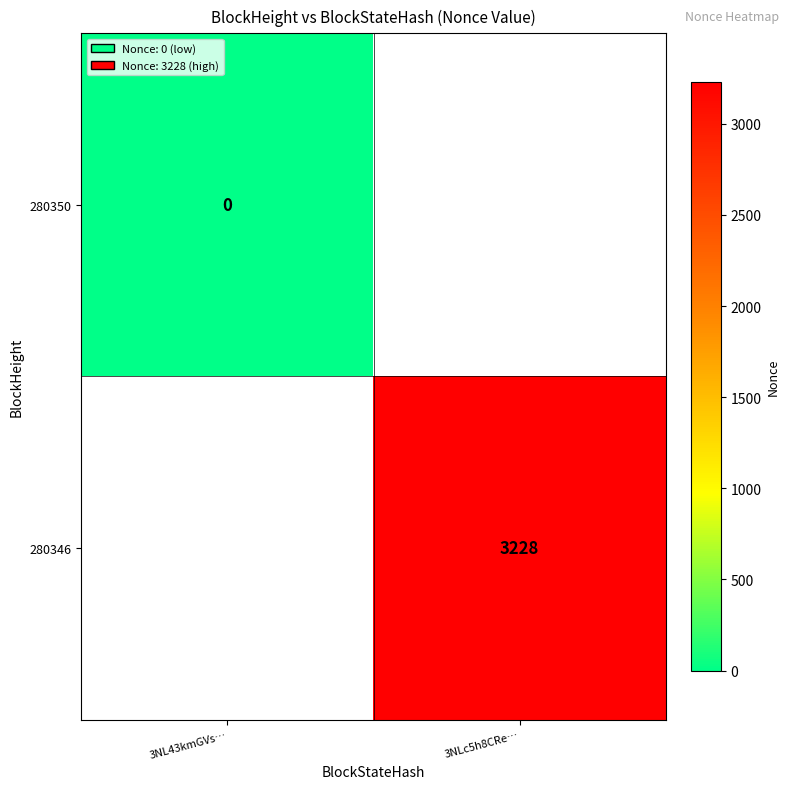

Which series has the widest spread of values?

280350